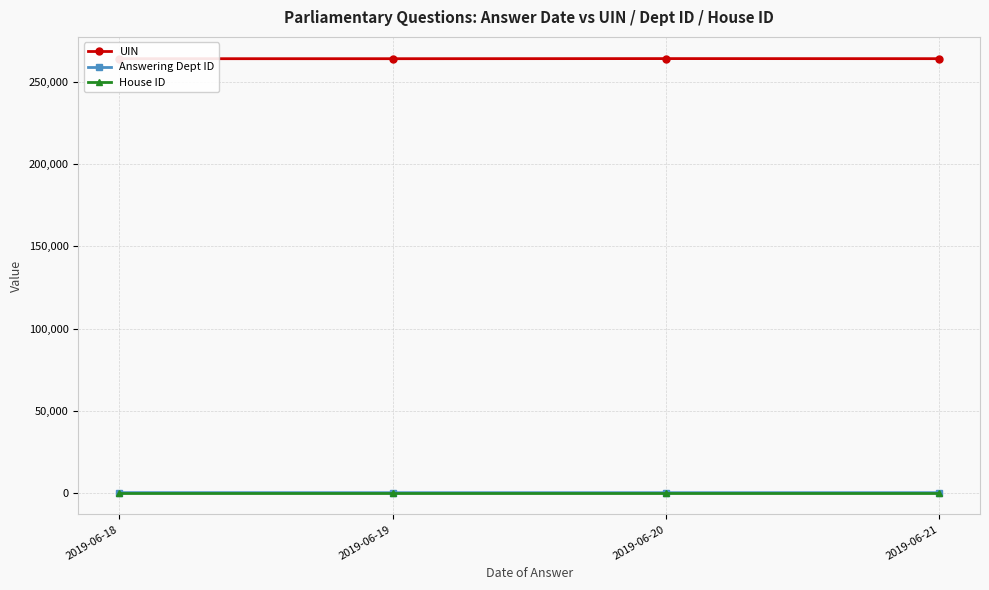

At how many categories does at least one series exceed 189433?

4